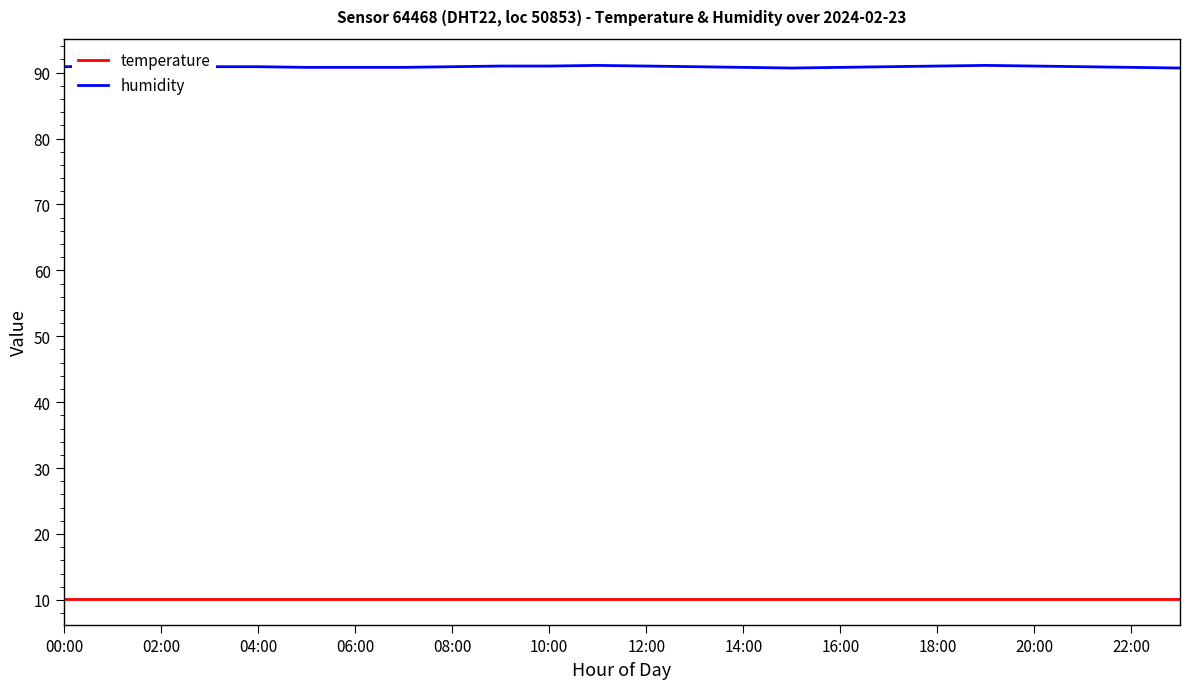

List the series in order of their overall mean, highest first.

humidity, temperature